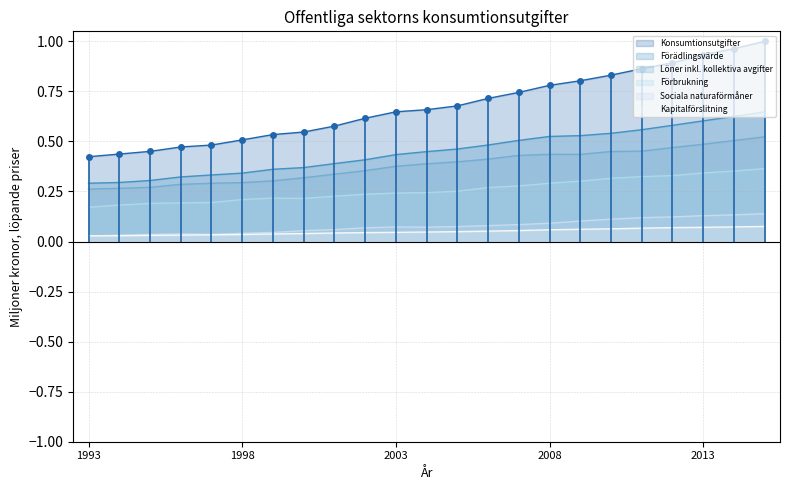

How many lines are shown in the chart?

6